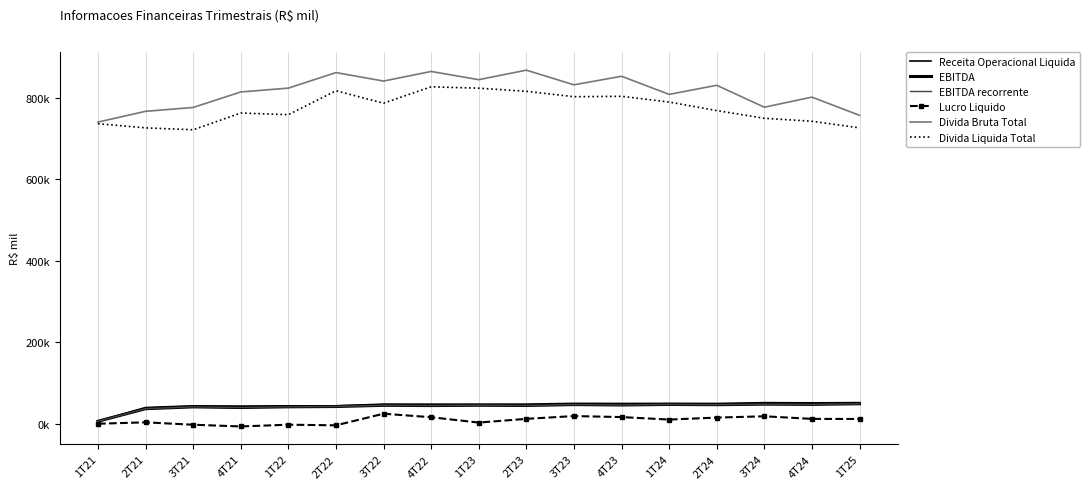

Where is the first local minimum for Lucro Liquido?

4T21